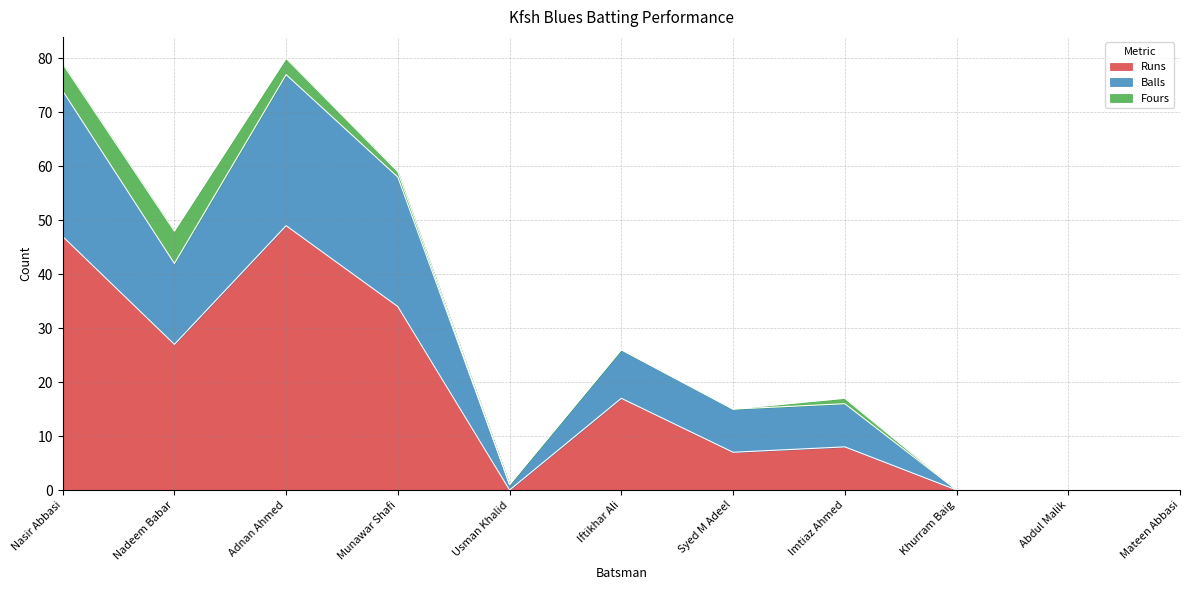

What is the sum of all Runs values?

189